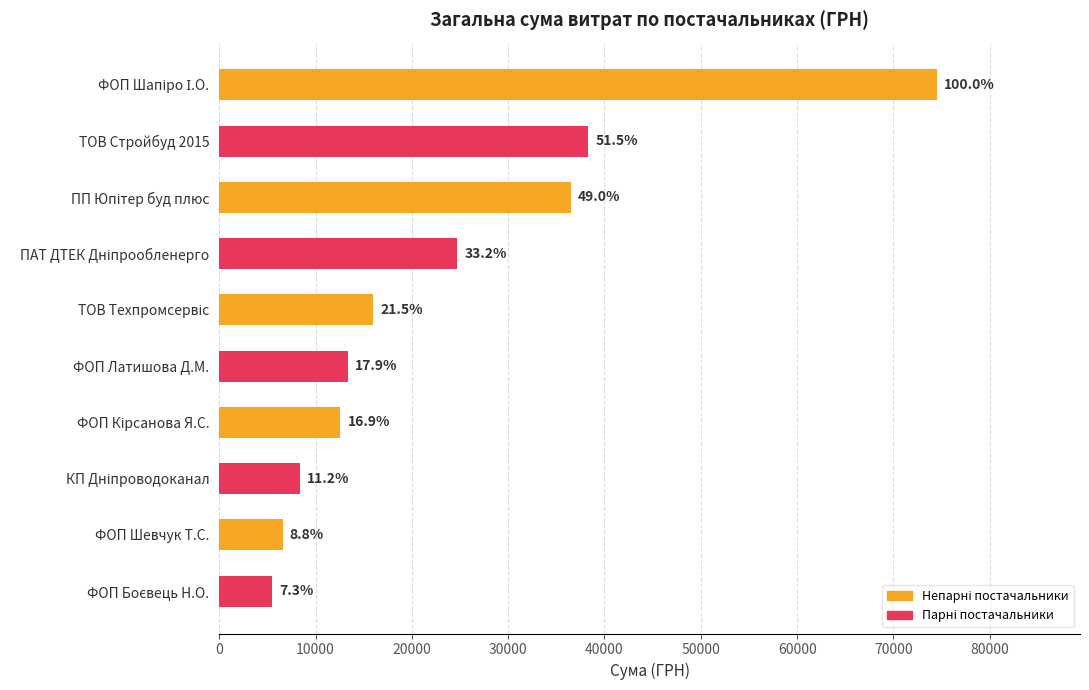

Does the chart contain any negative values?

No